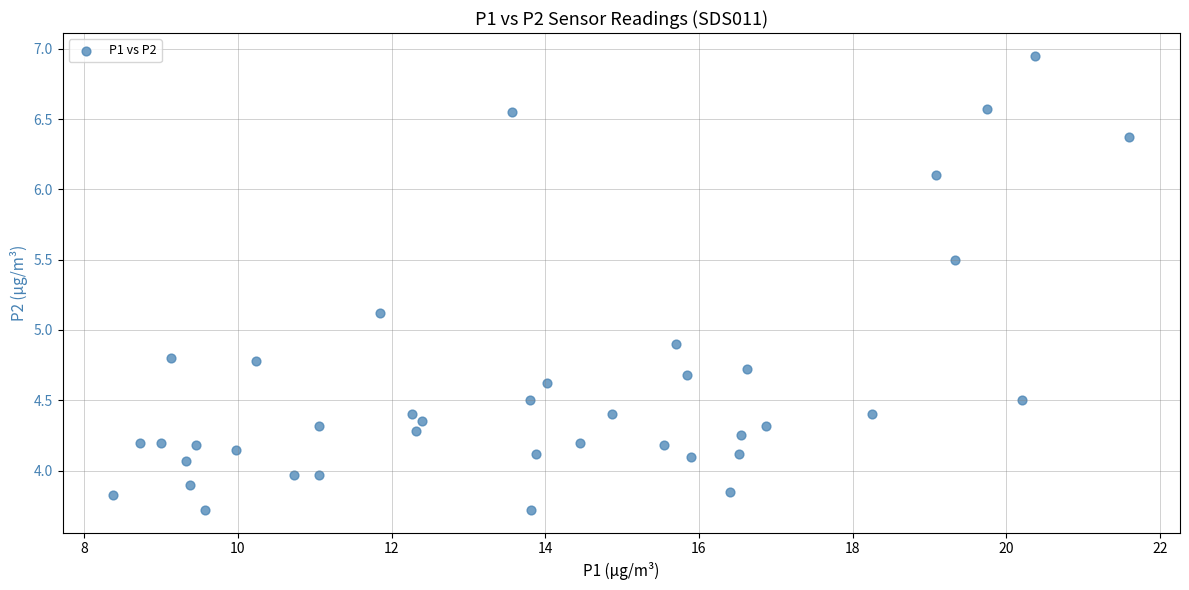

What is the range of X values (max minus min)?

13.2